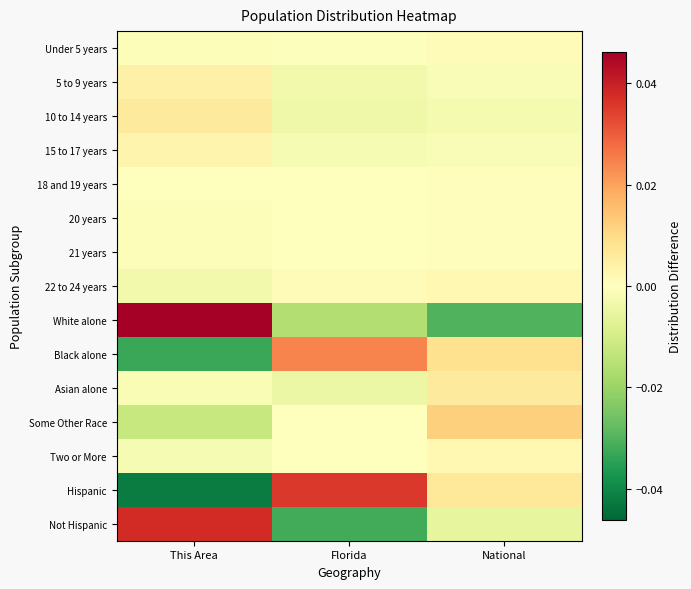

At Florida, list the series in order from largest to smallest.

Hispanic, Black alone, 22 to 24 years, 21 years, Some Other Race, 20 years, Two or More, 18 and 19 years, Under 5 years, 15 to 17 years, 5 to 9 years, 10 to 14 years, Asian alone, White alone, Not Hispanic